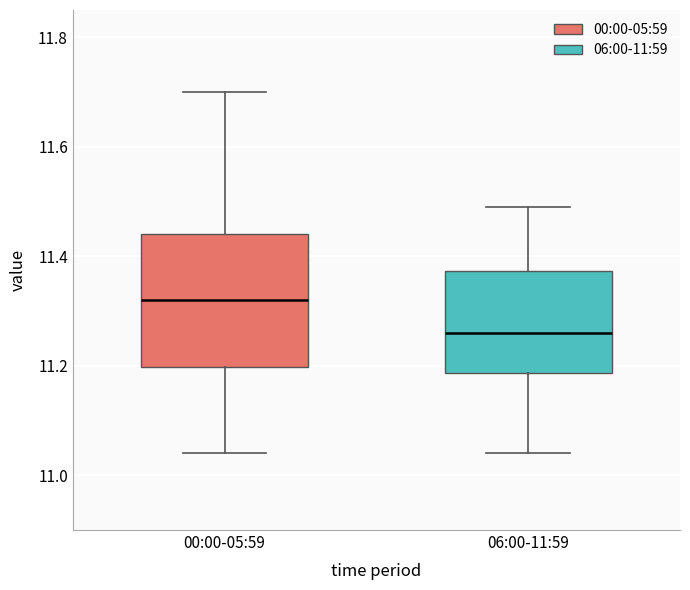

Which box's median line is the lowest?

06:00-11:59